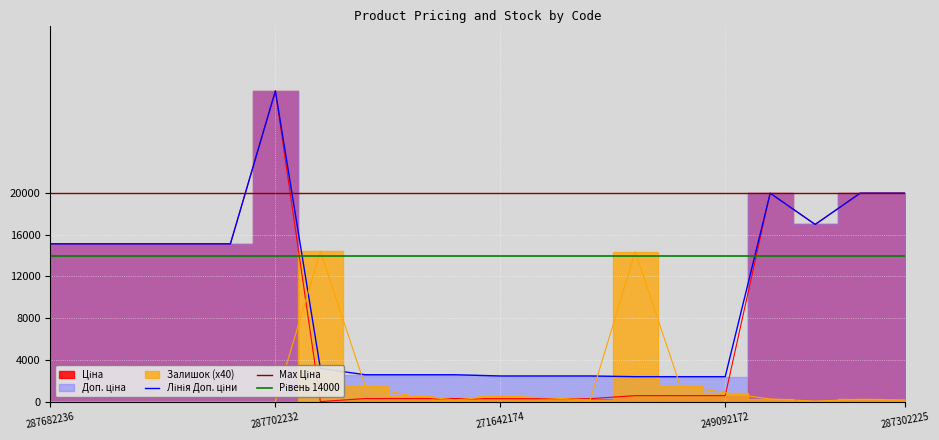

What is the total value across all series at 271652172?

3123.1